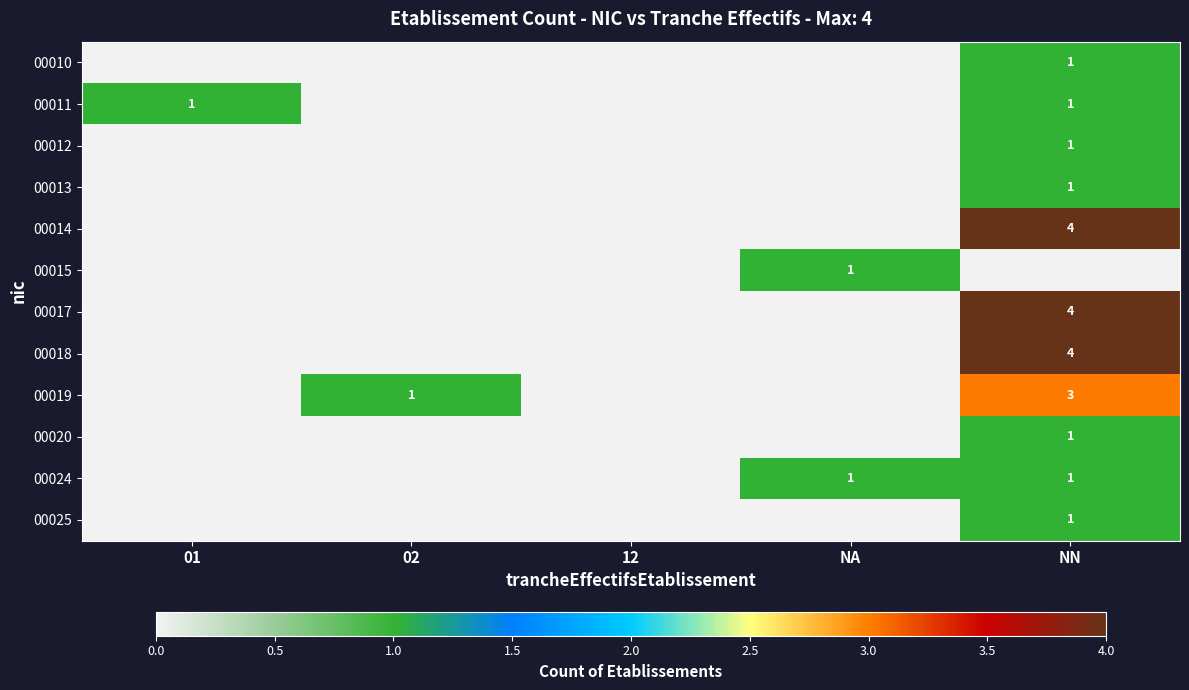

How many positive values does the 00018 series have?

1